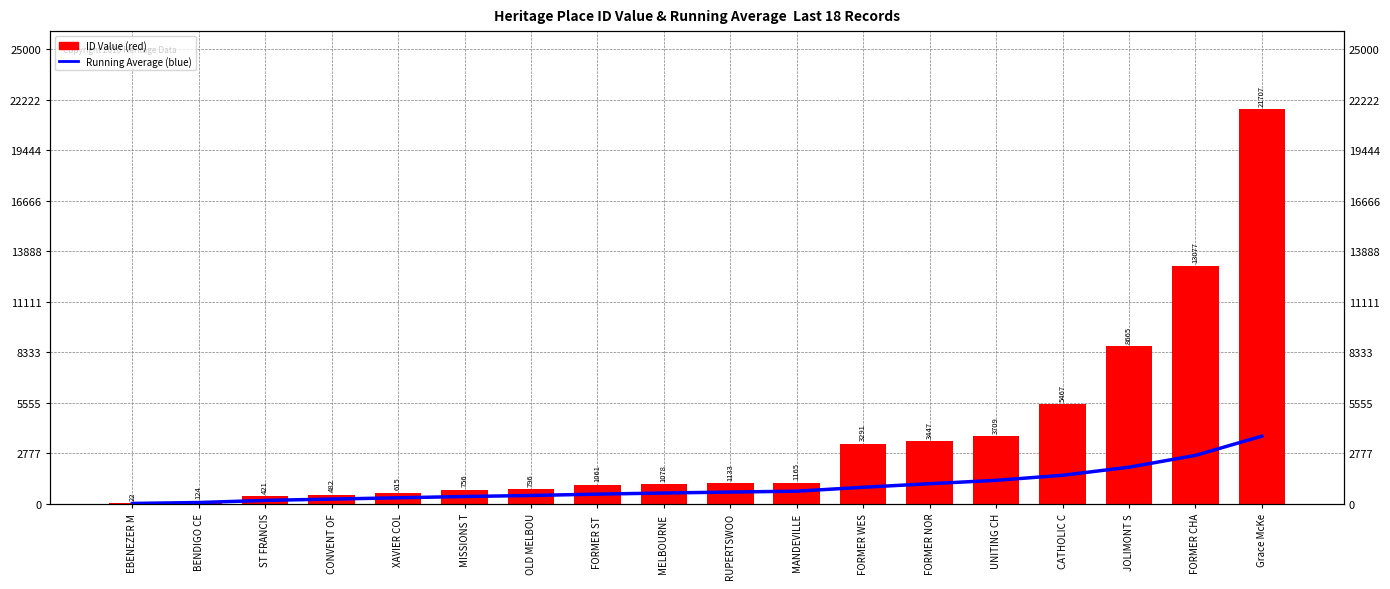

How many data points does each series have?

18